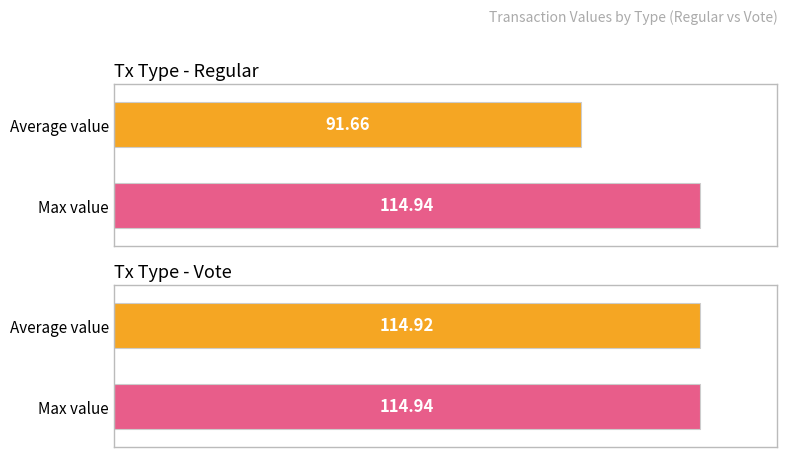

Does the chart contain stacked bars?

No